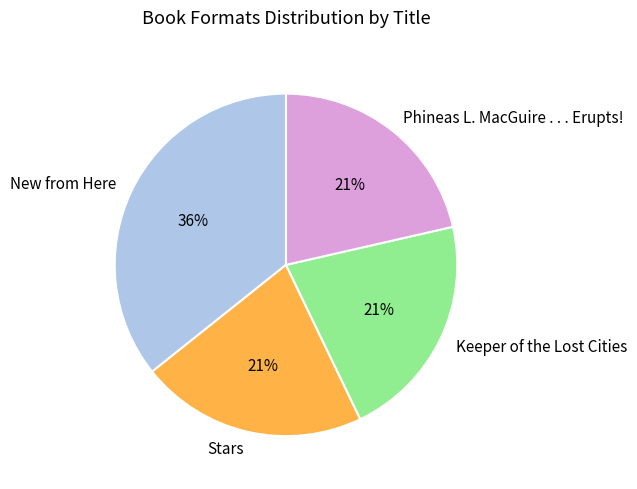

The Phineas L. MacGuire . . . Erupts! slice represents 31% of the pie. True or false?

False